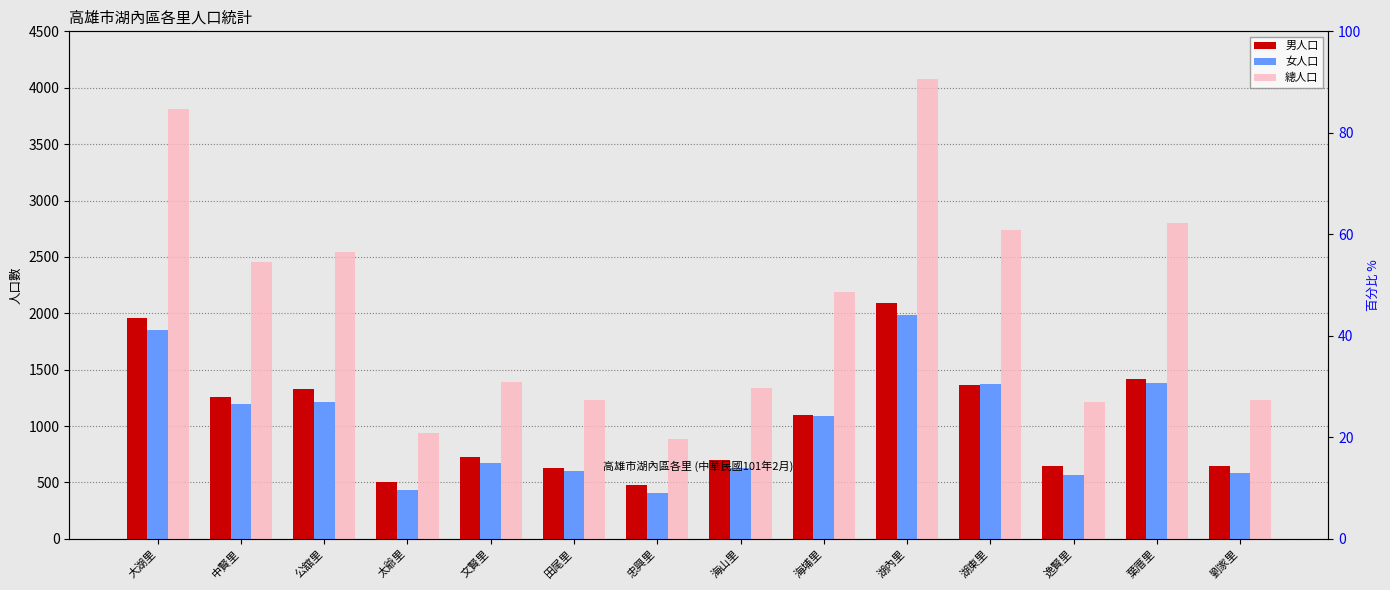

What is the label of the 11th bar from the right?

太爺里